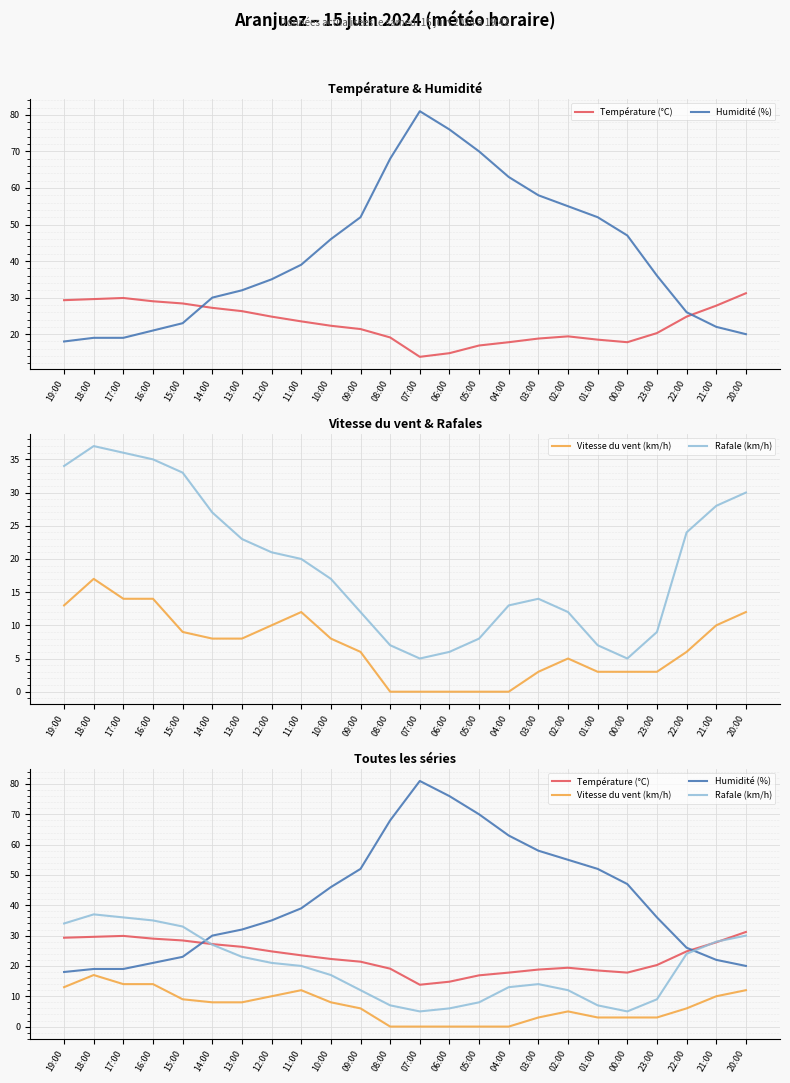

What is the label of the 1st point from the left?

19:00